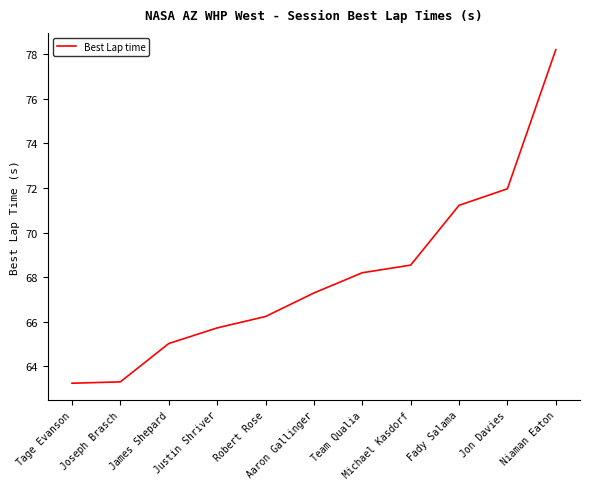

Which has a higher value, Michael Kasdorf or Niaman Eaton?

Niaman Eaton